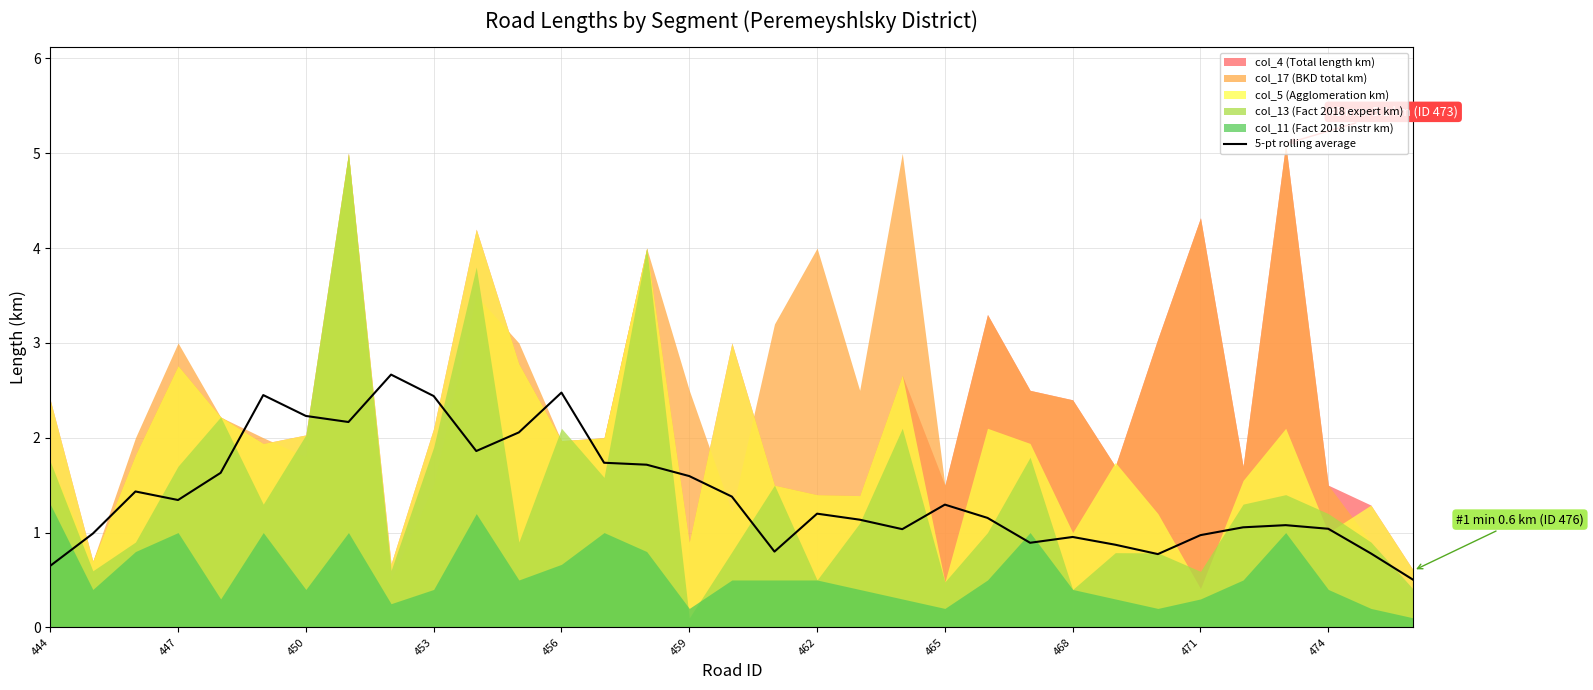

What is the highest value of the 5-pt rolling average series?

2.7